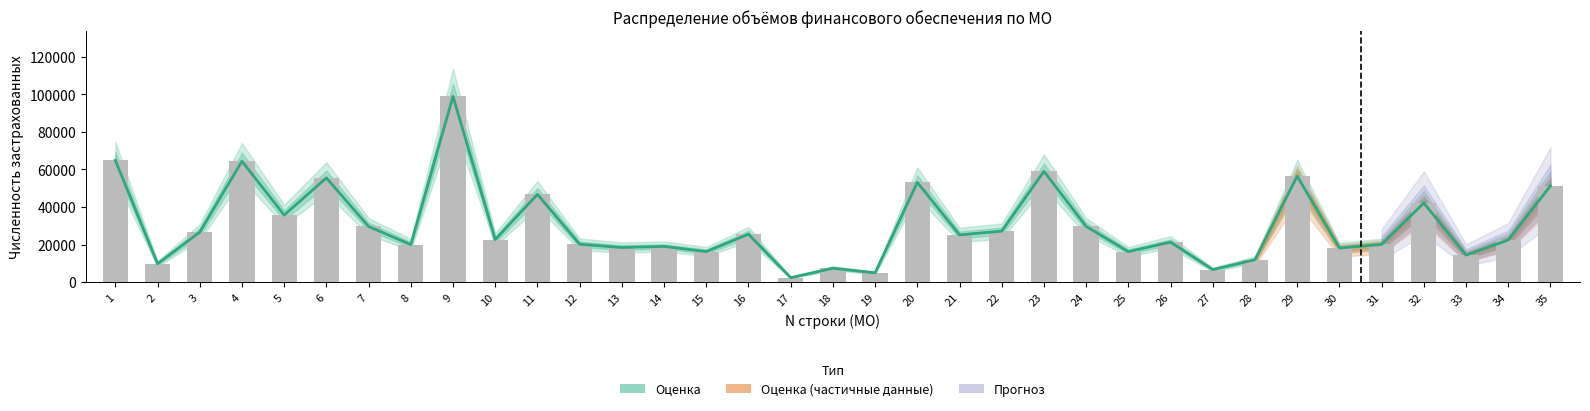

What is the difference between the values at 31 and 27?

13389